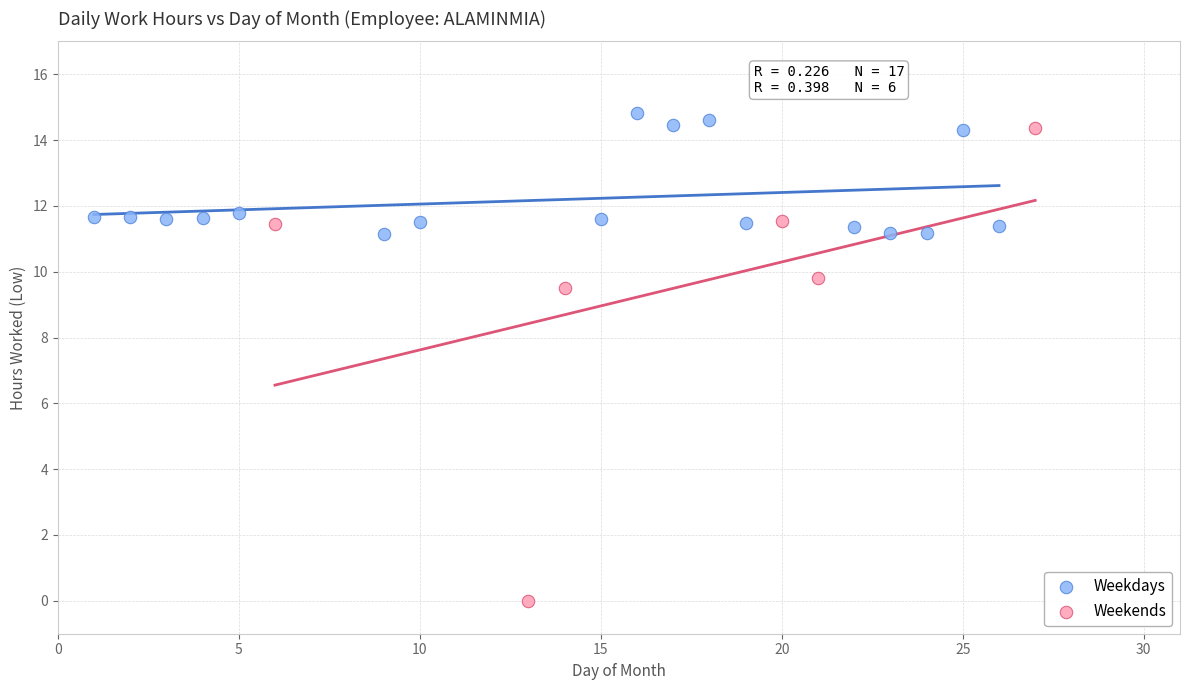

Which series contains the lowest Y value?

Weekends